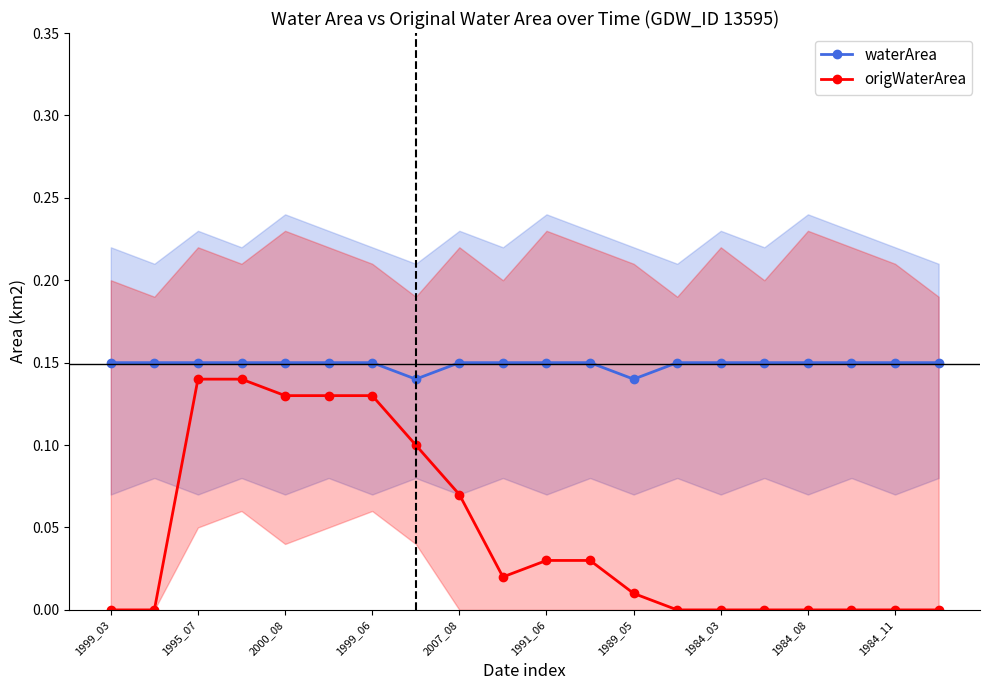

What is the sum of all origWaterArea values?

0.9